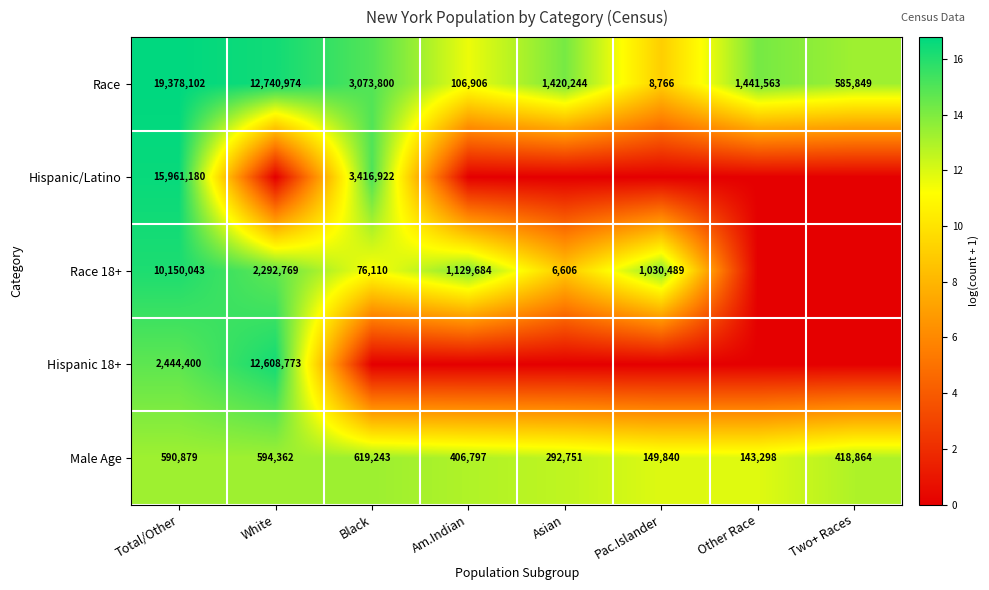

How many values in the Race series are below 1441563?

4